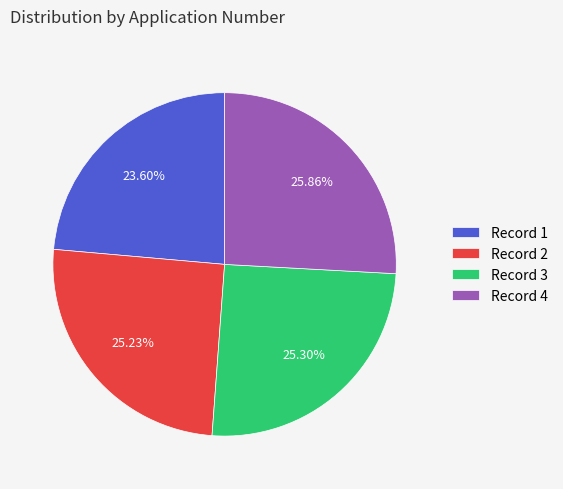

Does any single category account for the majority?

No